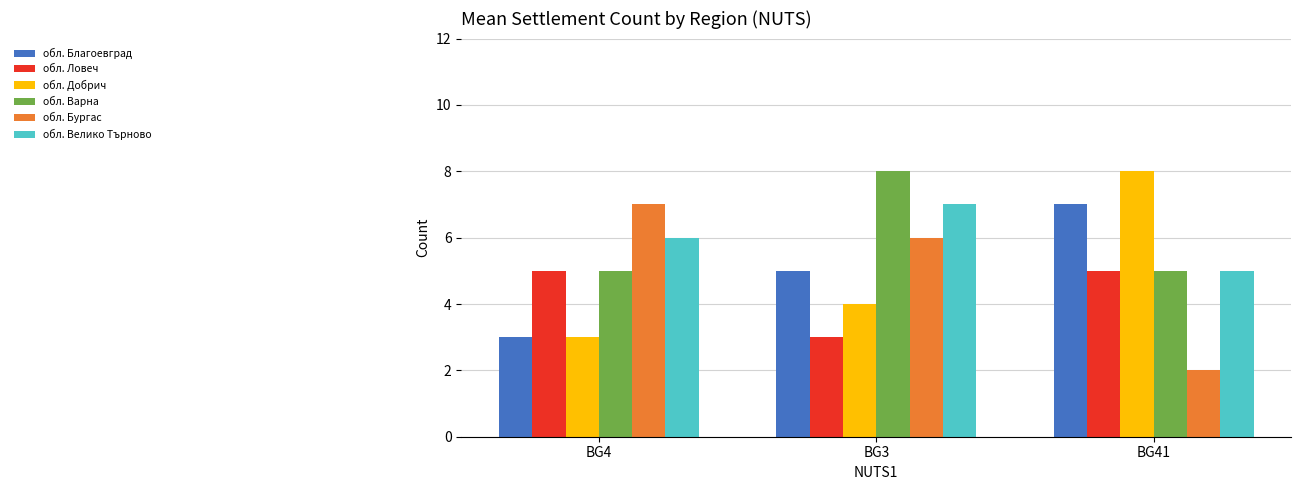

What is the spread (max minus min) of values at BG41?

6